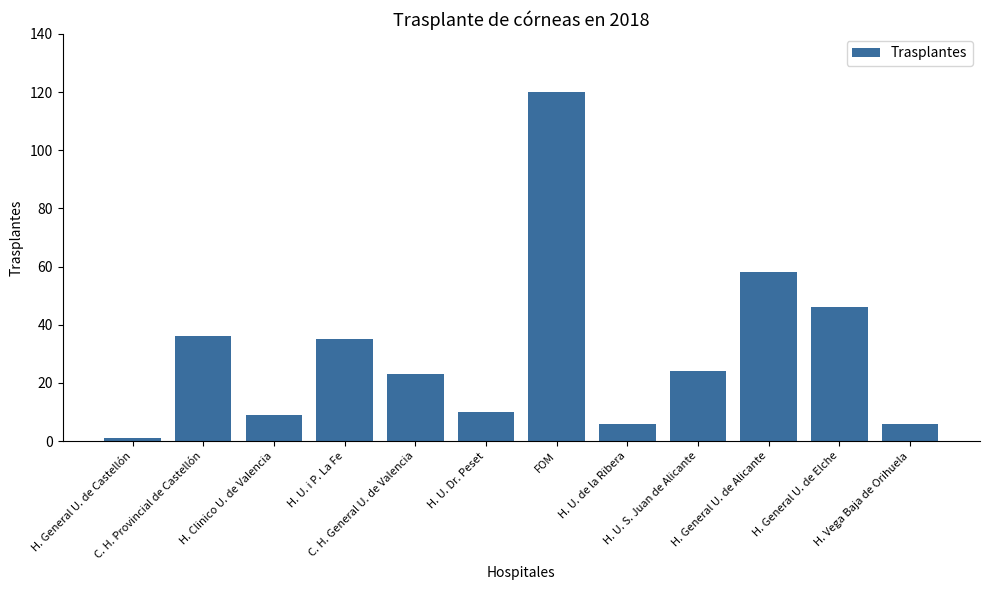

Reading right to left, extract all data points from this chart.

6	46	58	24	6	120	10	23	35	9	36	1